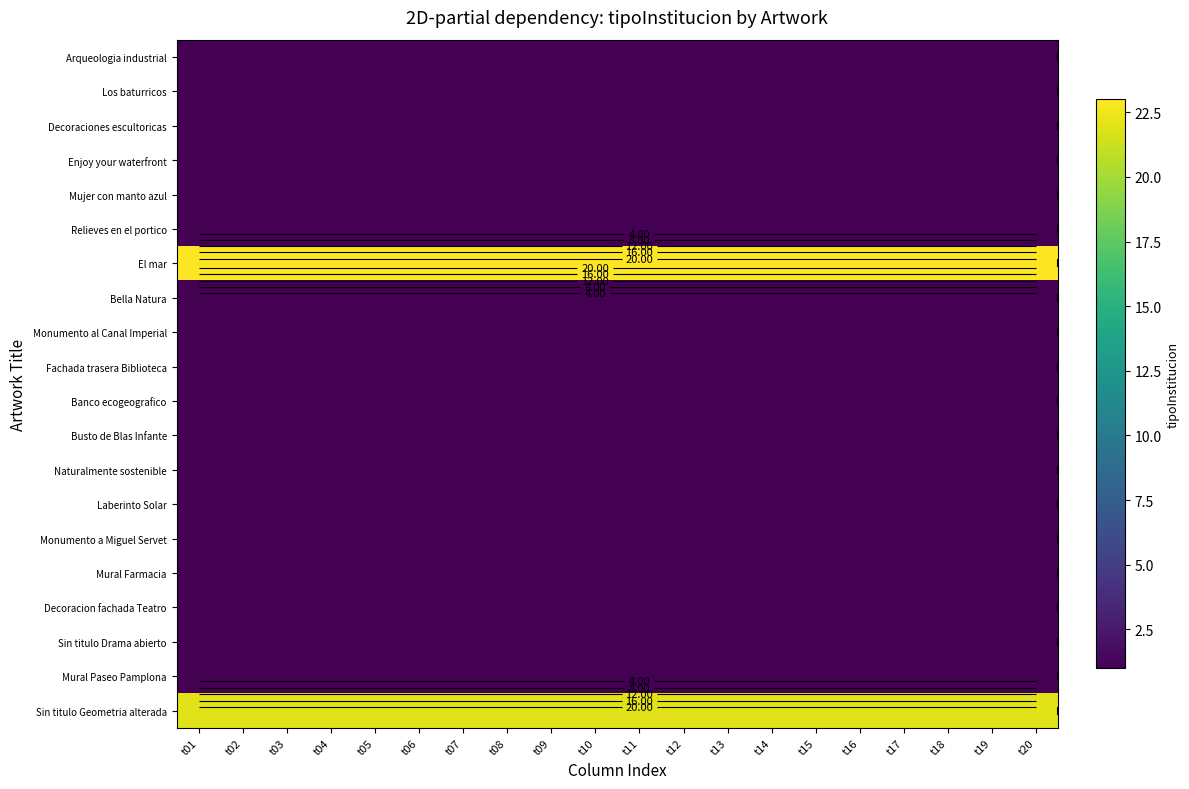

Count the number of categories in the chart.

20